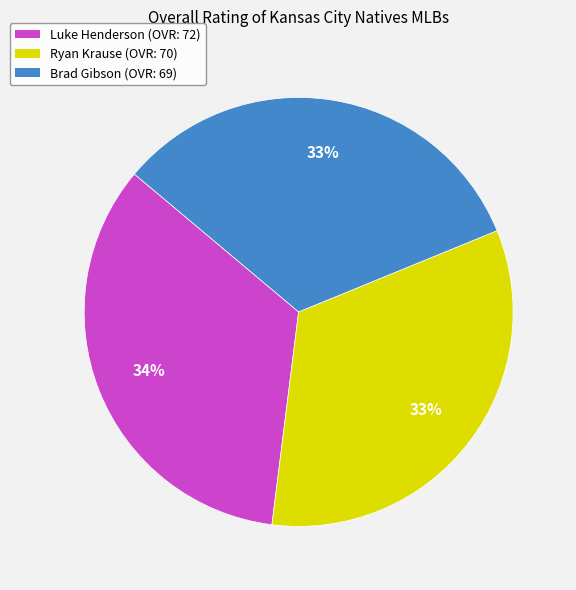

How many slices are in this pie chart?

3